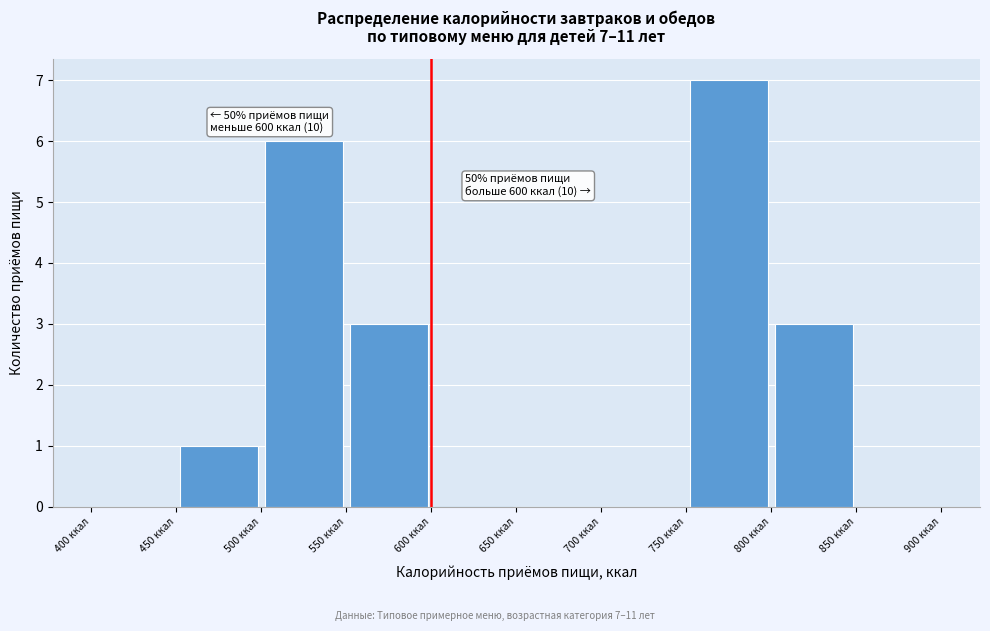

Which range on the x-axis has the tallest bar?

750 to 800